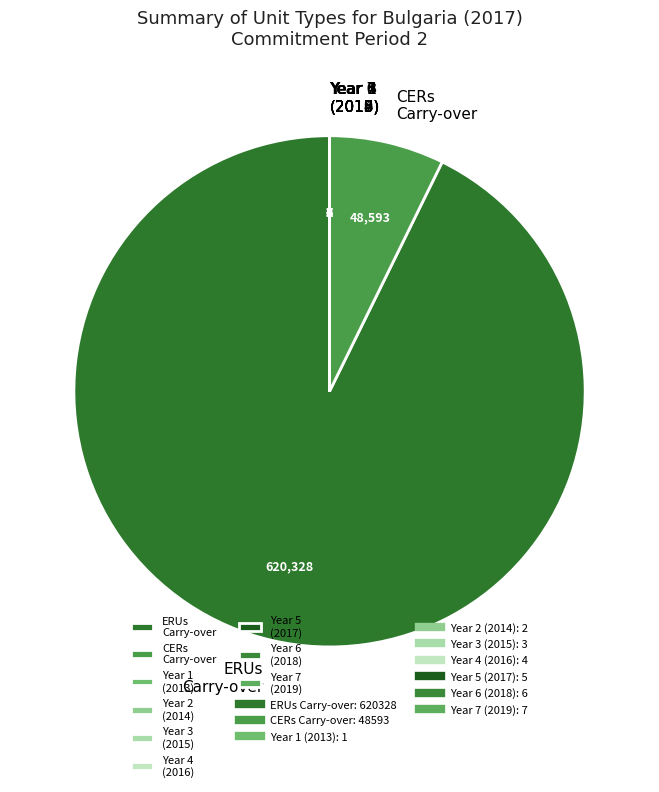

What is the largest slice in the pie chart?

ERUs Carry-over